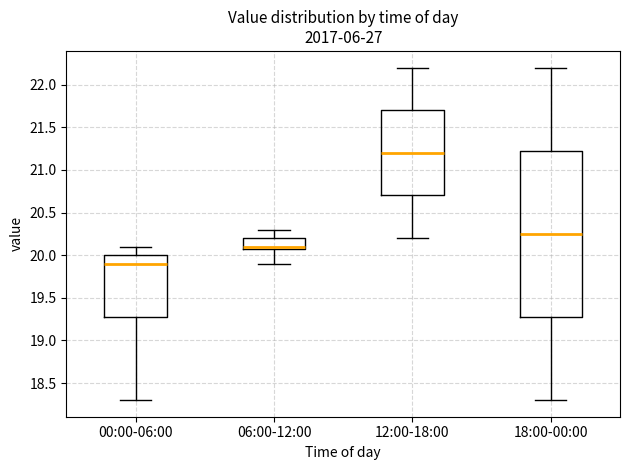

Which box is the tallest, from its lower edge to its upper edge?

18:00-00:00